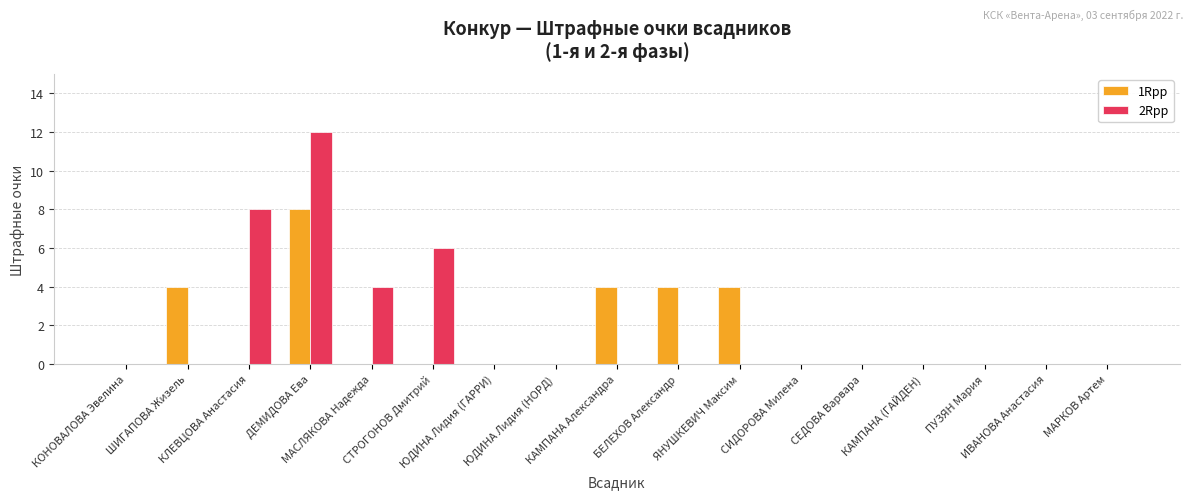

Count the number of data series in this chart.

2